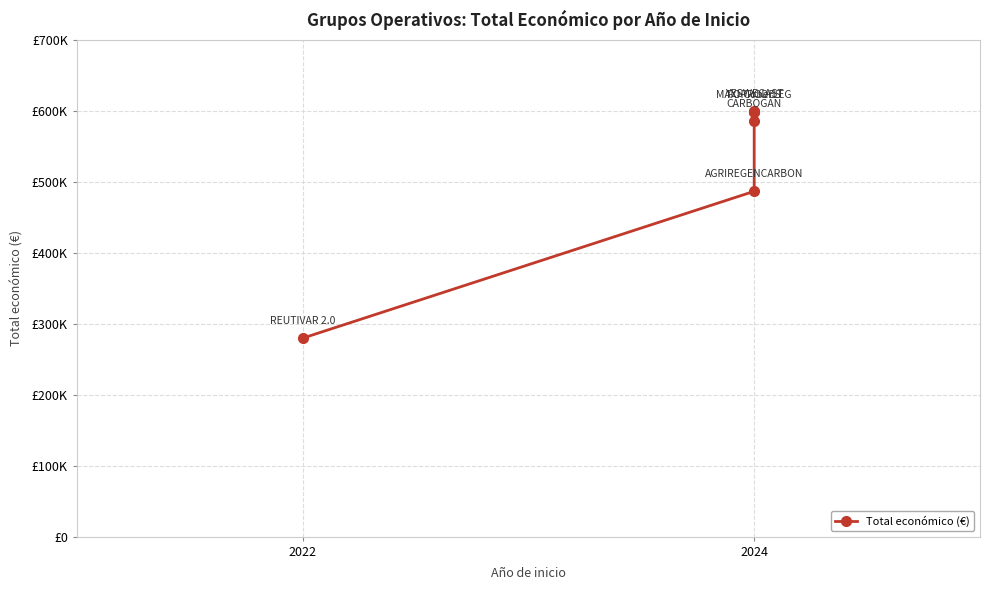

What value does the data have at 2024, to the nearest 50?

598600